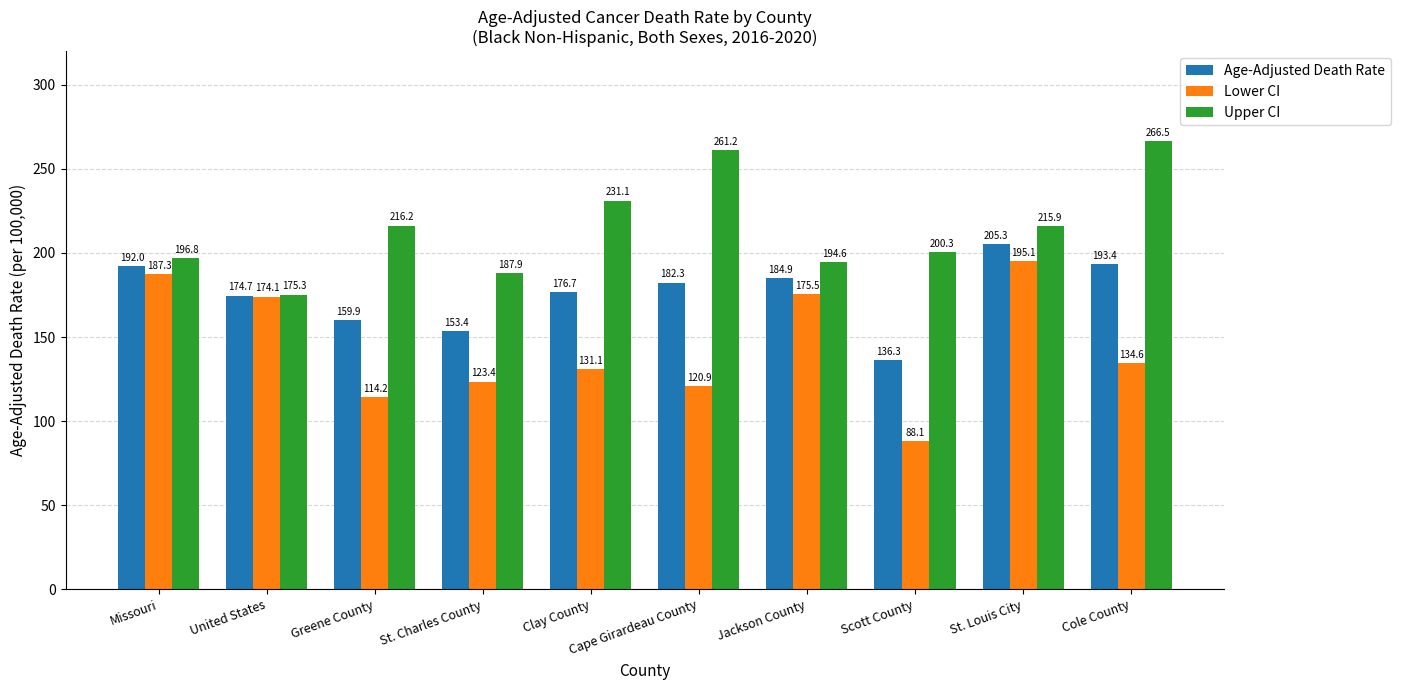

Rank the series at St. Louis City from lowest to highest value.

Lower CI, Age-Adjusted Death Rate, Upper CI